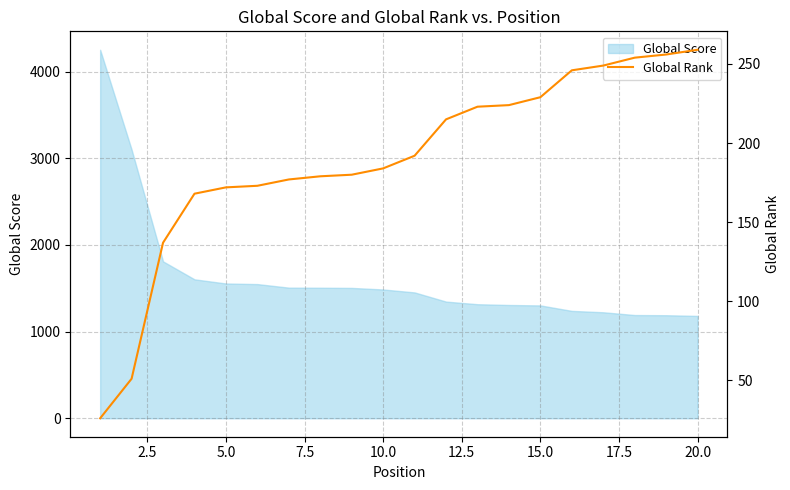

What is the minimum value for Global Score?

1181